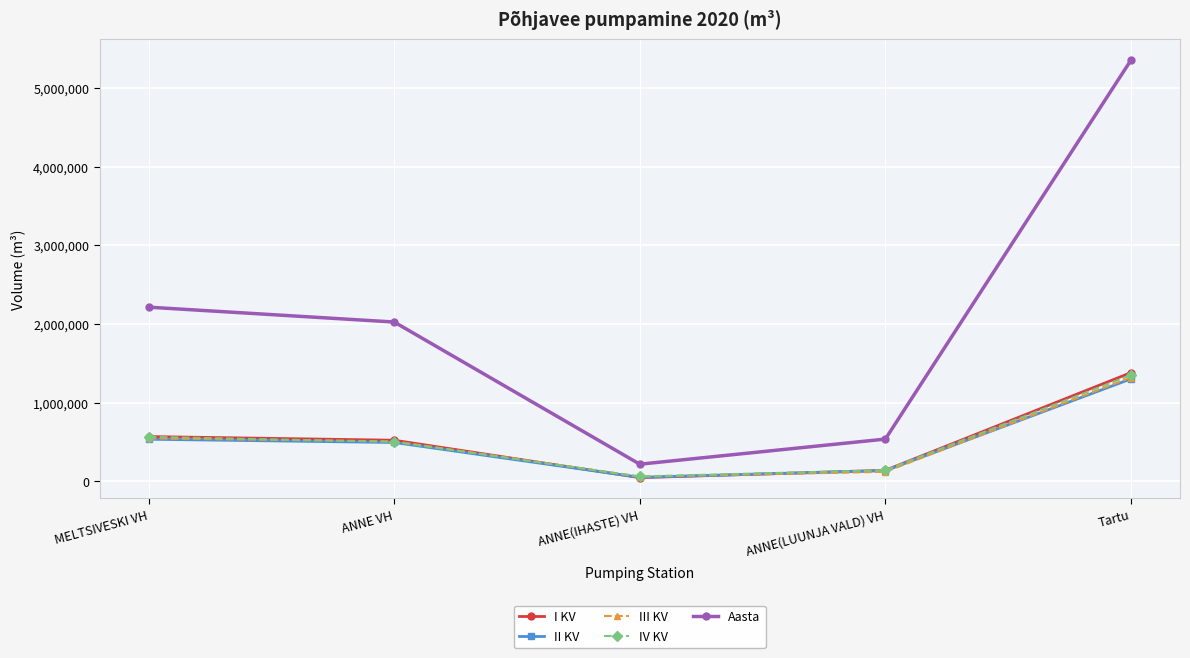

What is the minimum value shown in the chart?

46745